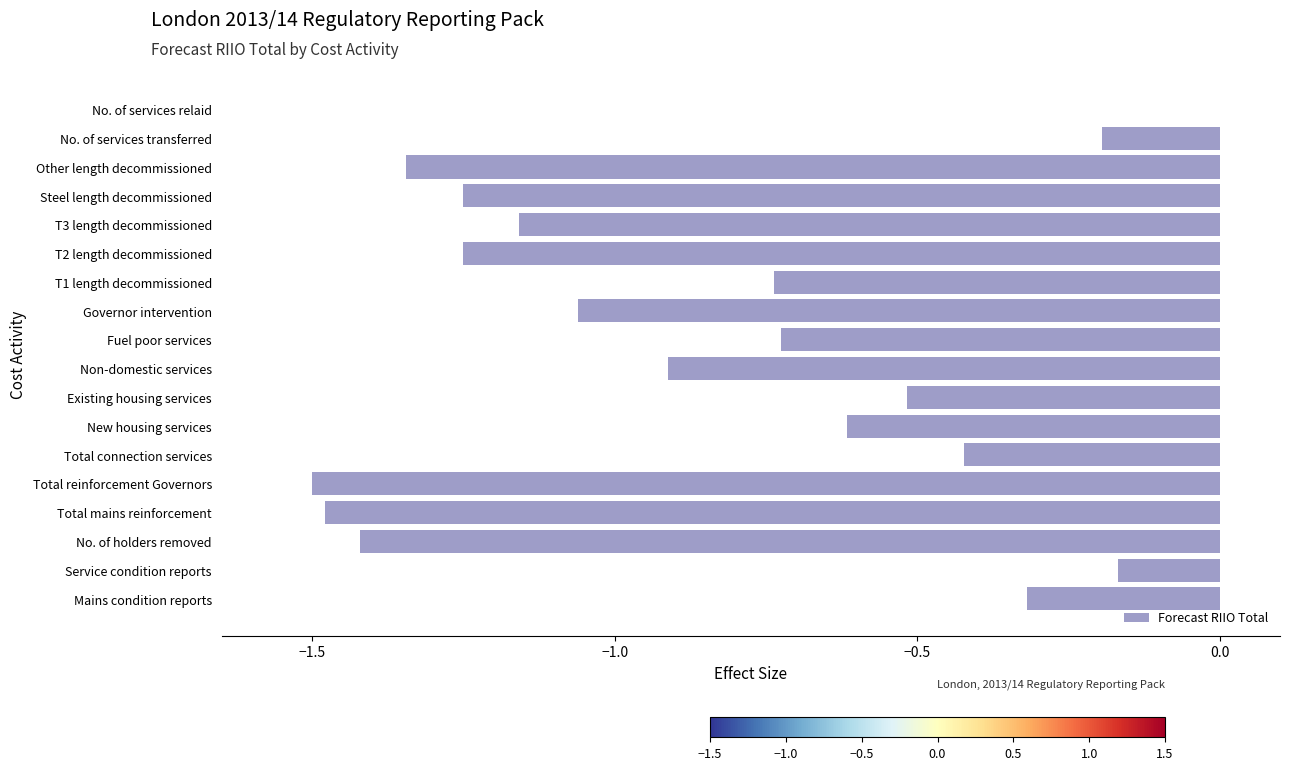

Is it true that the value at T3 length decommissioned is -2.0?

False